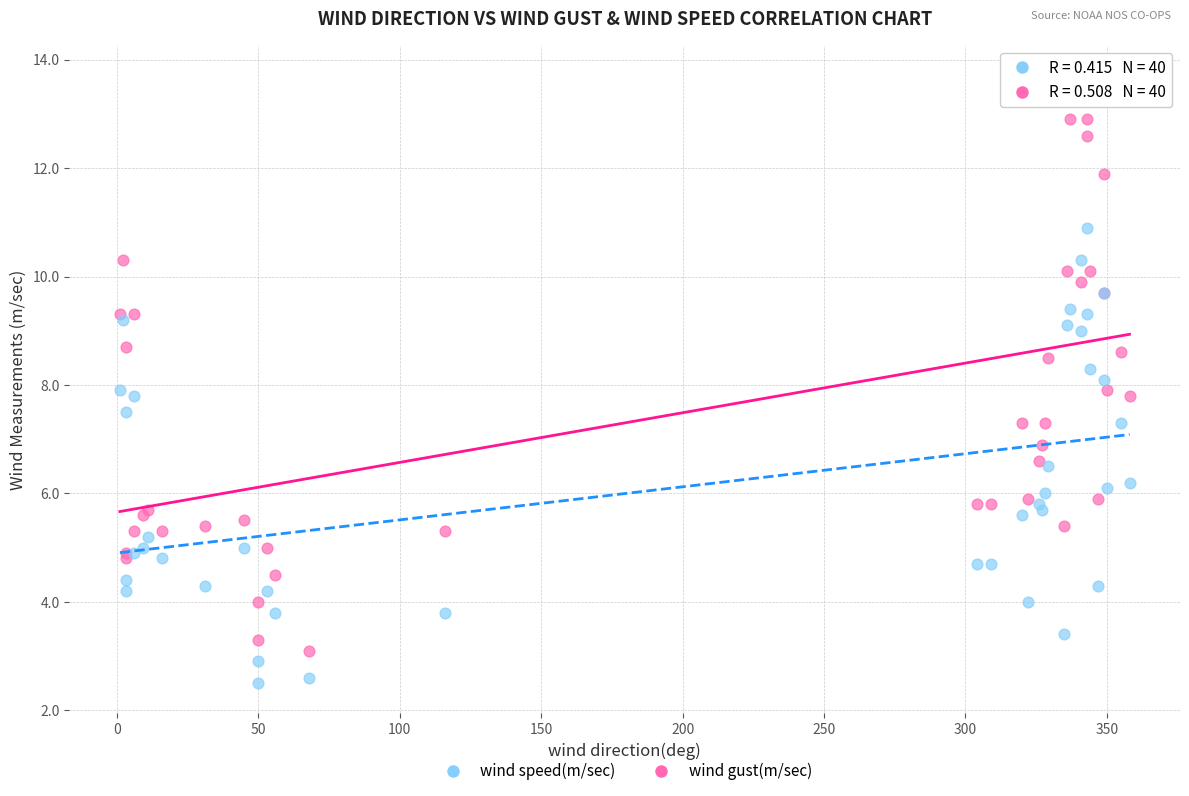

Which series has the largest Y range (max minus min)?

wind gust(m/sec)